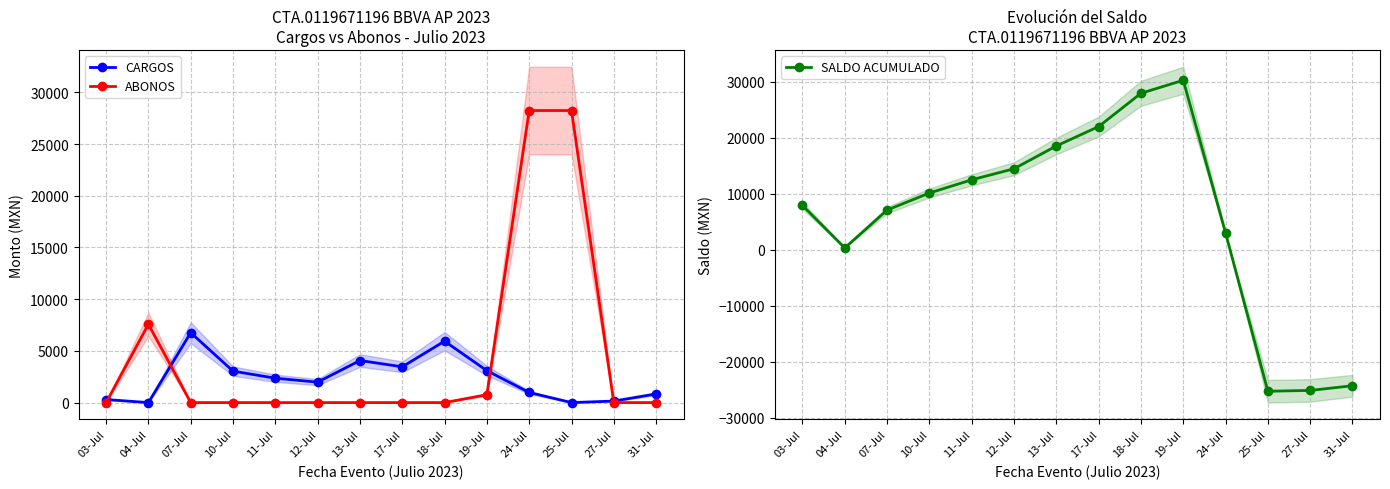

Between 25-Jul and 12-Jul, which is larger?

12-Jul